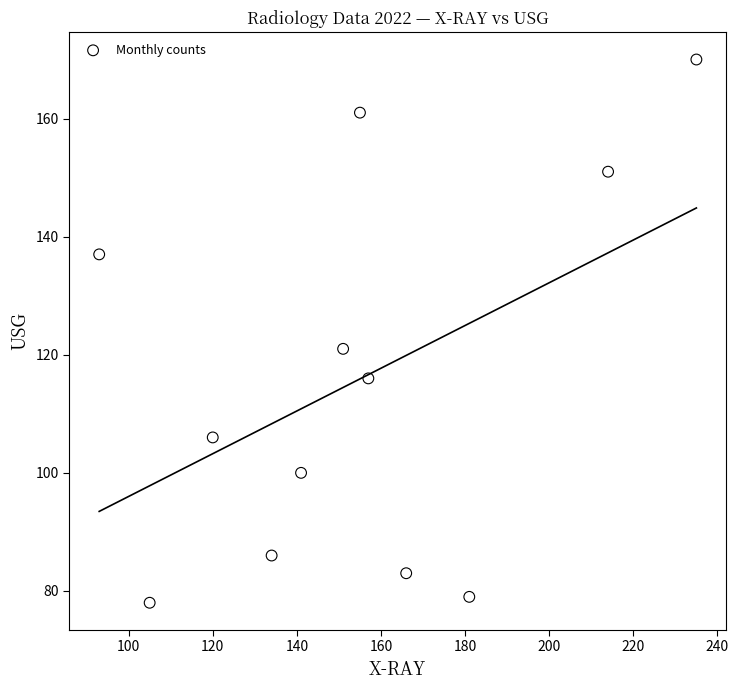

What Y value in the scatter plot is closest to 124?

121